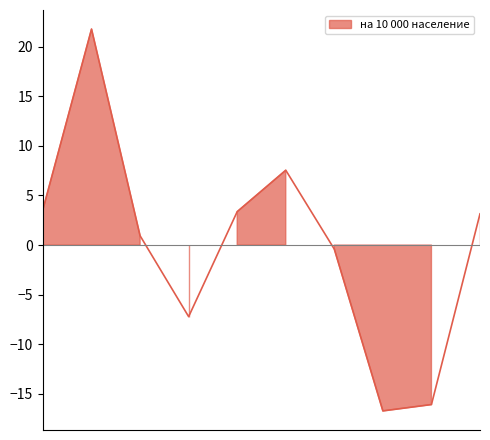

Rank the categories by value from lowest to highest.

Чуйская область, г. Бишкек, Иссык-Кульская область, Таласская область, Джалал-Абадская область, г.Ош, Нарынская область, Кыргызская Республика, Ошская область, Баткенская область